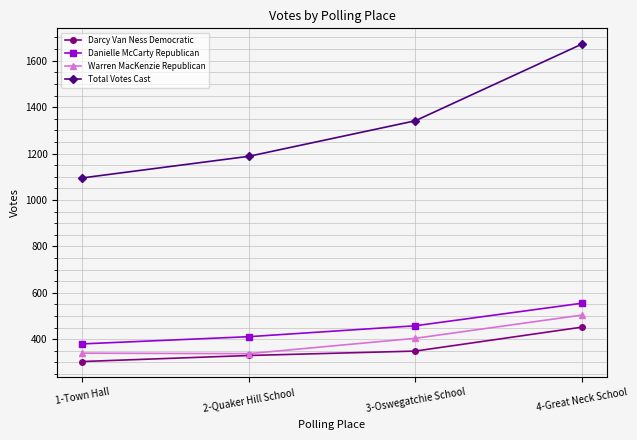

Which series has the largest total across all categories?

Total Votes Cast